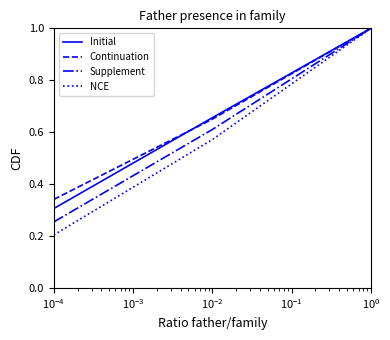

How many series are shown in this chart?

4